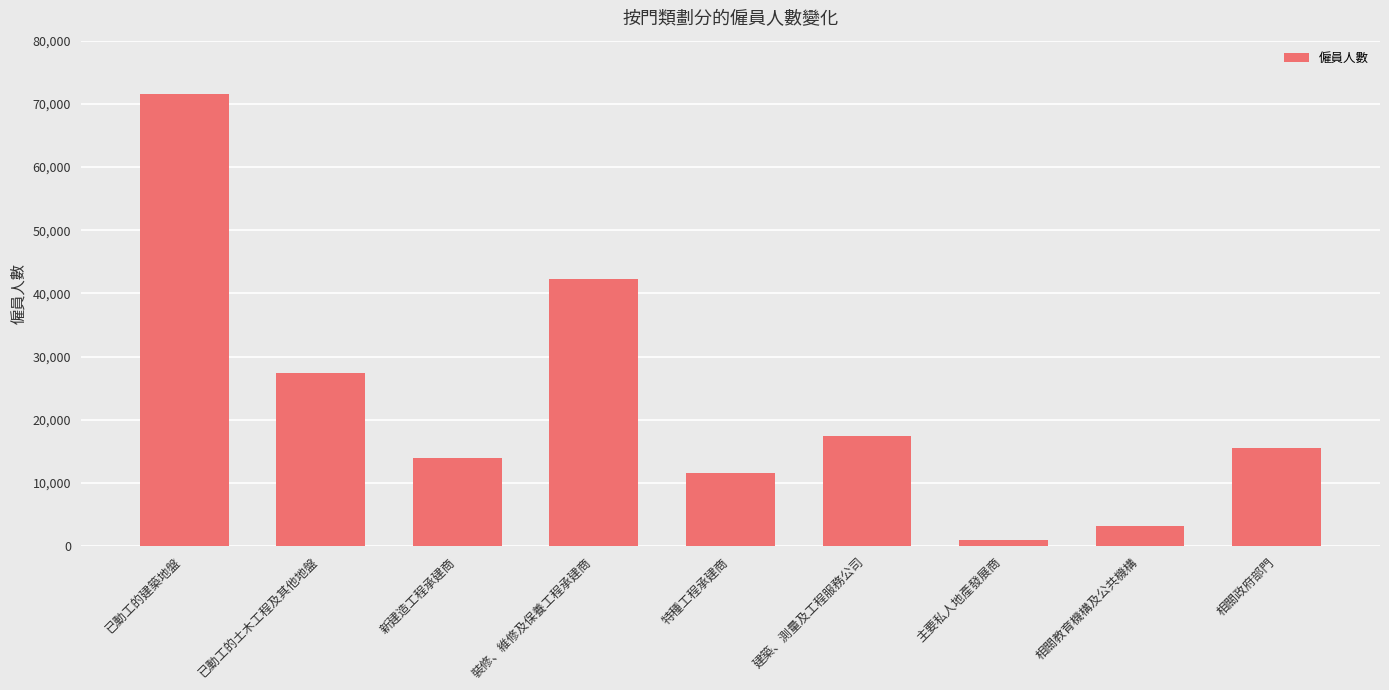

What is the label of the 8th bar from the right?

已動工的土木工程及其他地盤